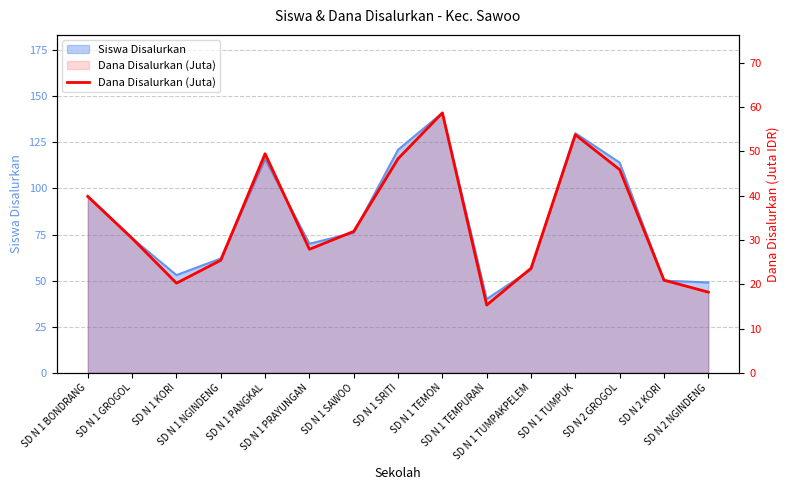

How many values are below 30?

7